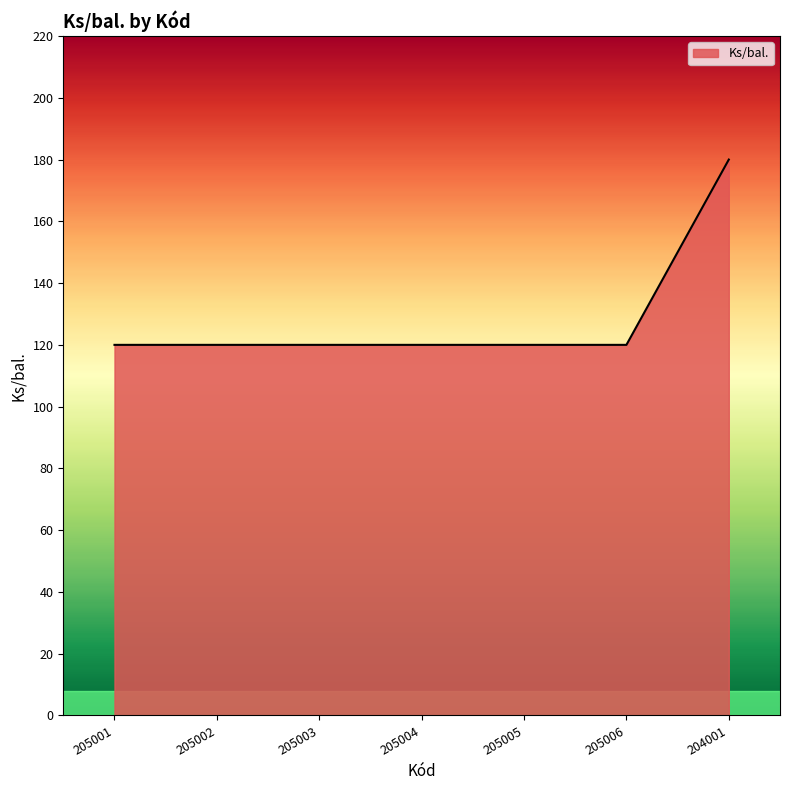

What position from the right is 205003?

5